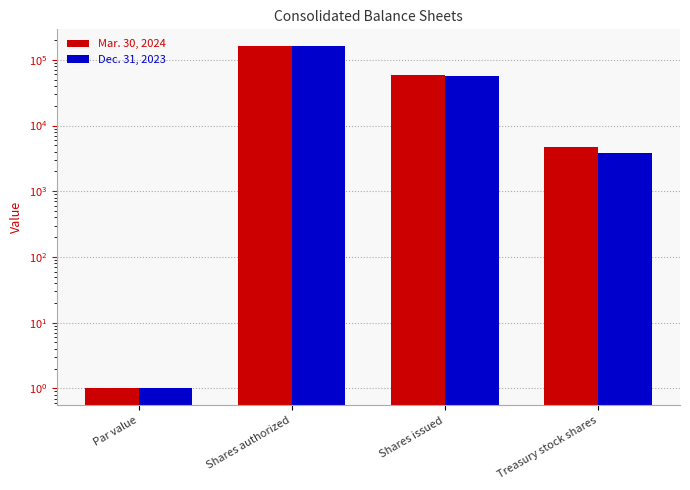

How many data points does each series have?

4